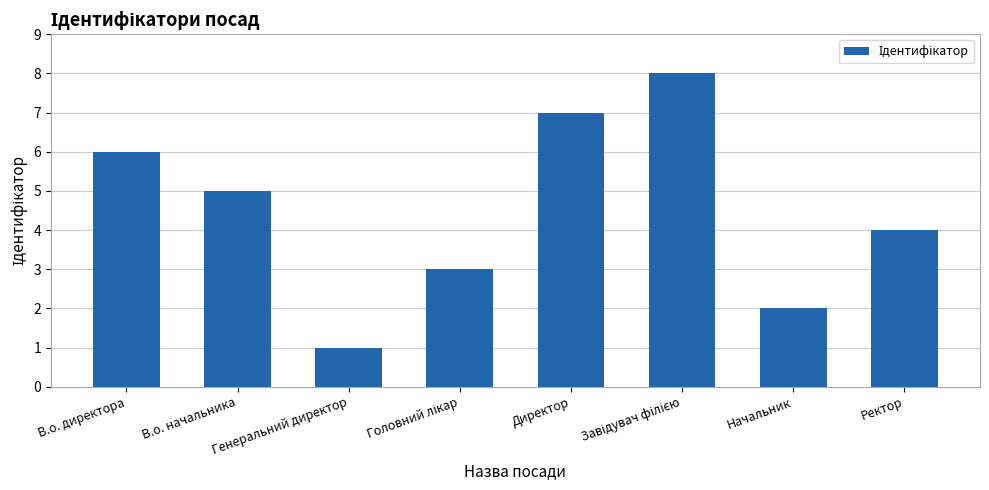

What position from the left is Генеральний директор?

3